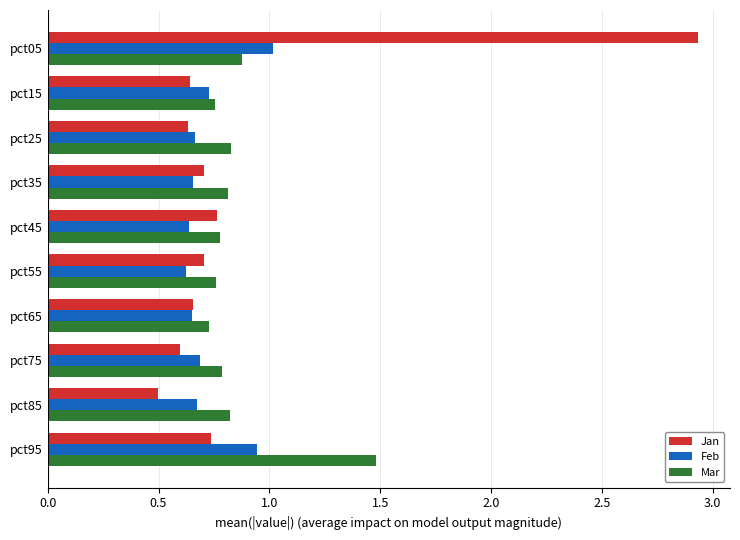

Which series has the largest range (max minus min)?

Jan